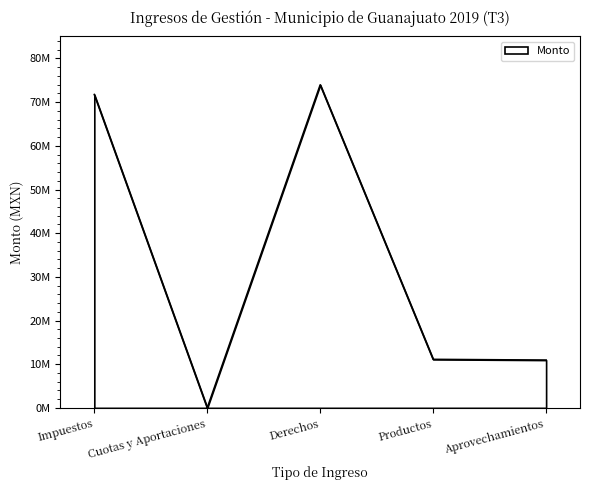

What is the value of the 3rd point from the left?

73964647.5